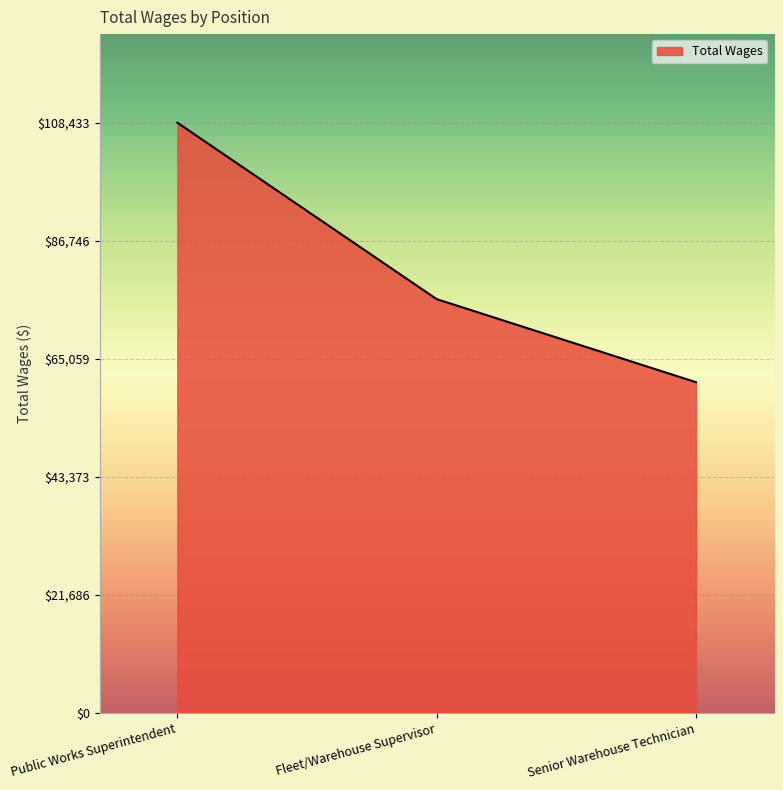

What is the change in value from Fleet/Warehouse Supervisor to Senior Warehouse Technician?

-15255